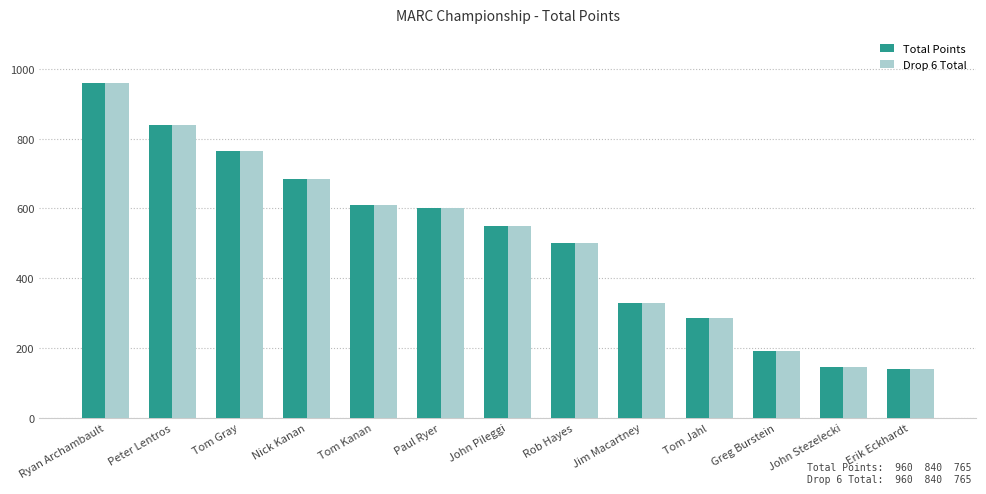

True or false: Drop 6 Total has a value of 765 at Tom Gray.

True